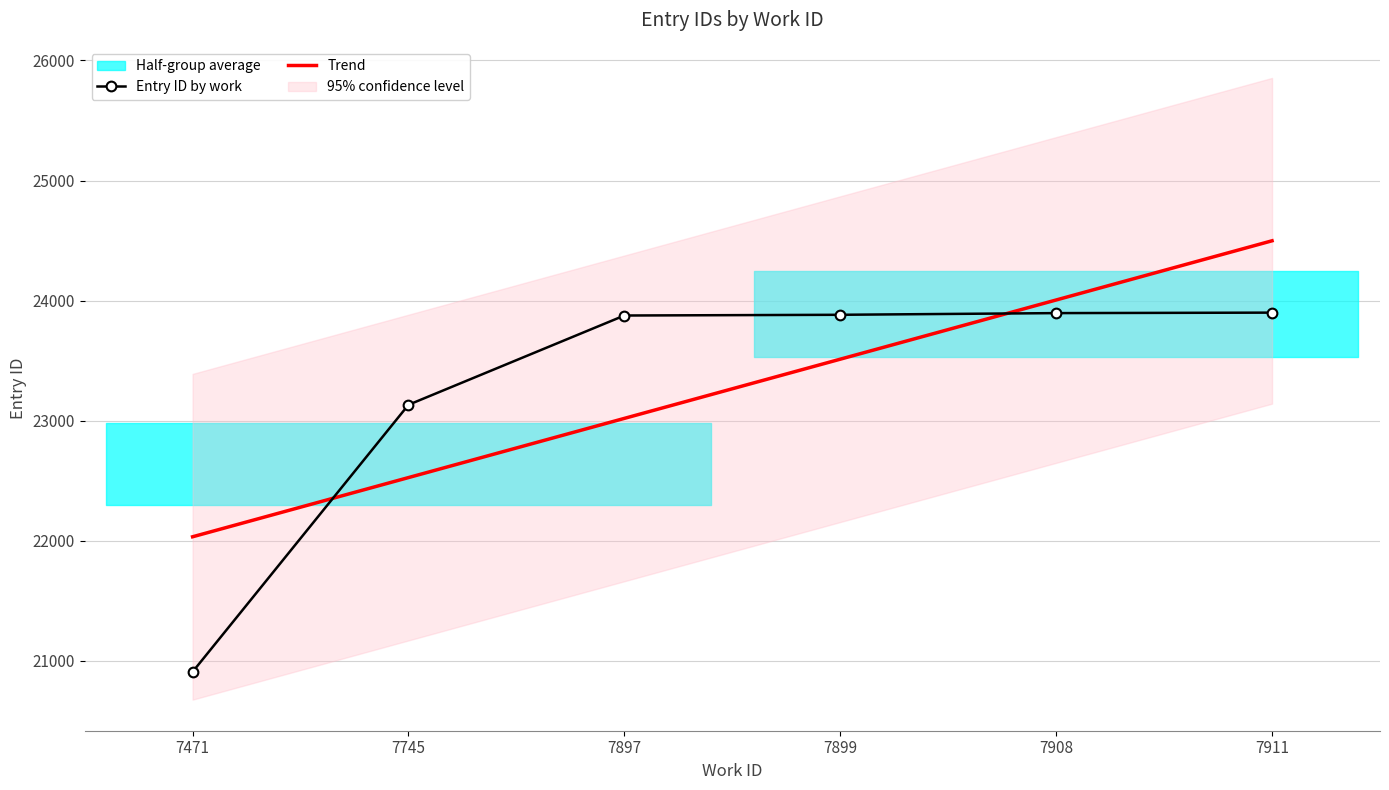

How many lines are shown in the chart?

2